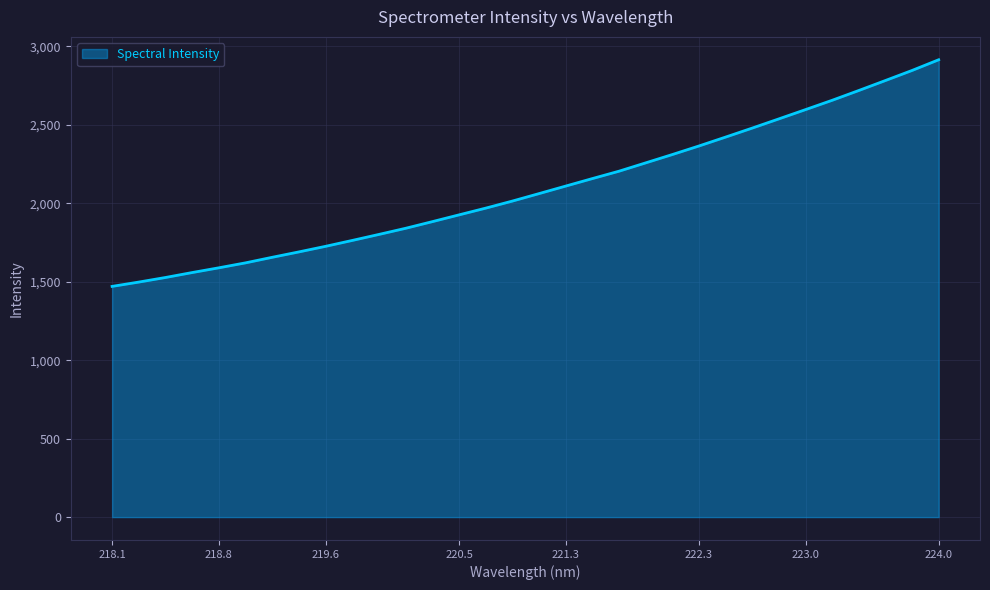

What is the difference between the maximum and minimum values?

1444.4